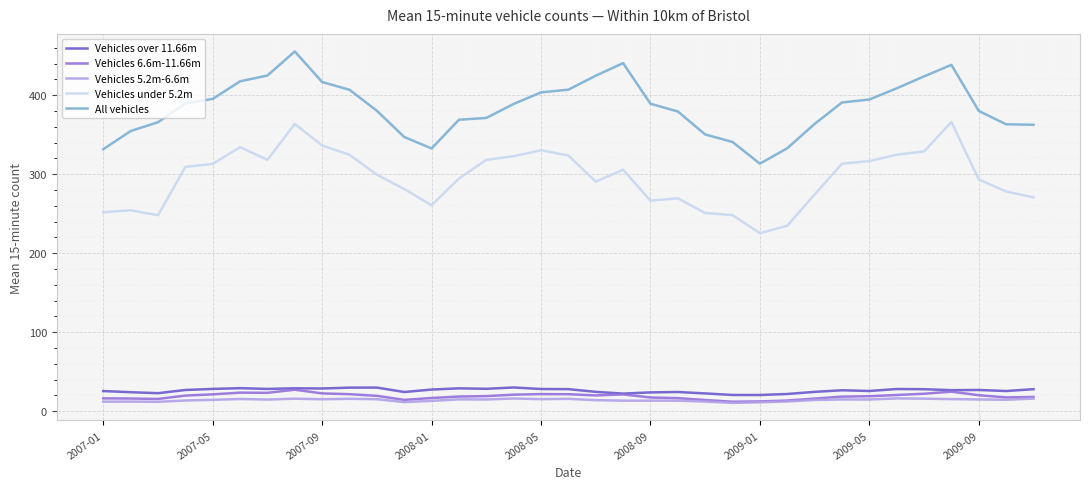

Which series has the largest total across all categories?

All vehicles